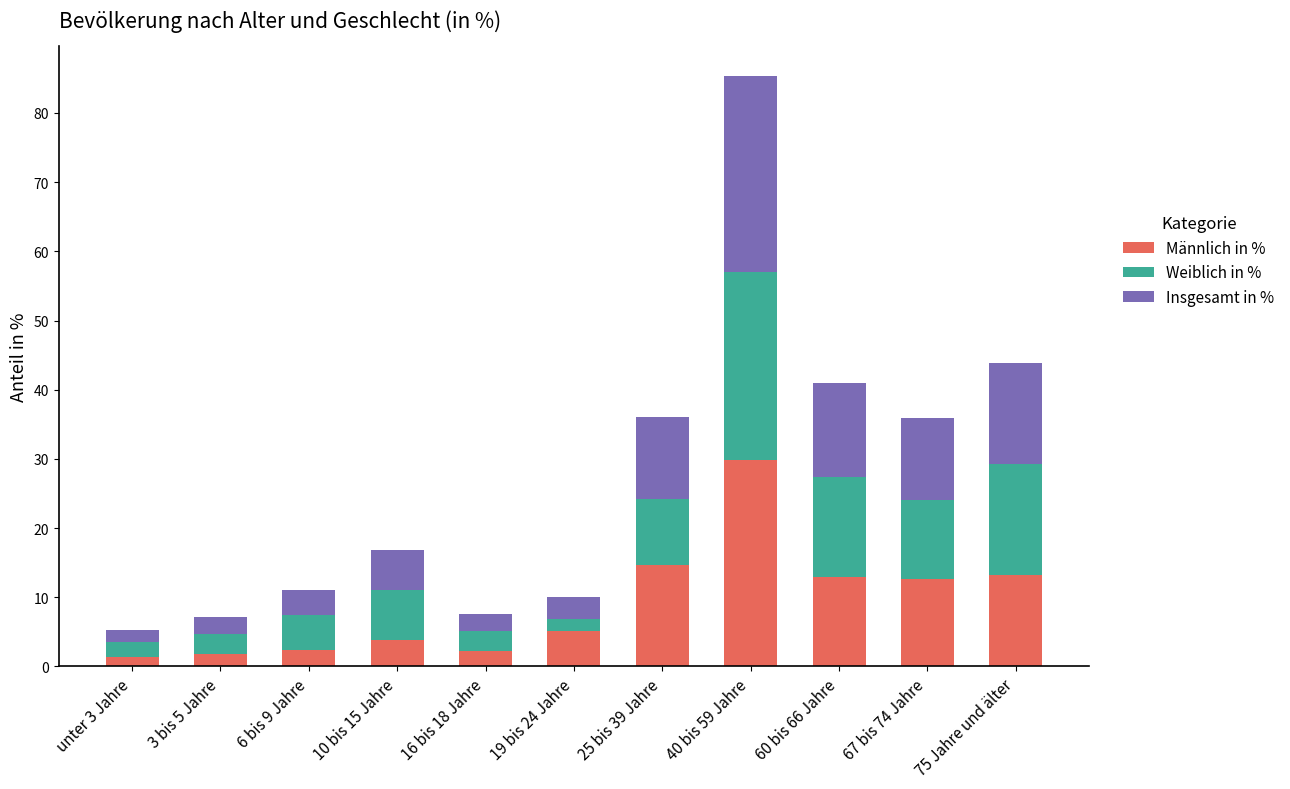

What is the average value of the Männlich in % series?

9.1